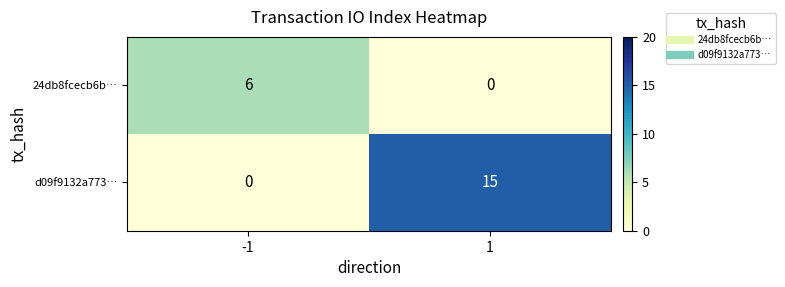

Which series has the largest total across all categories?

d09f9132a773…